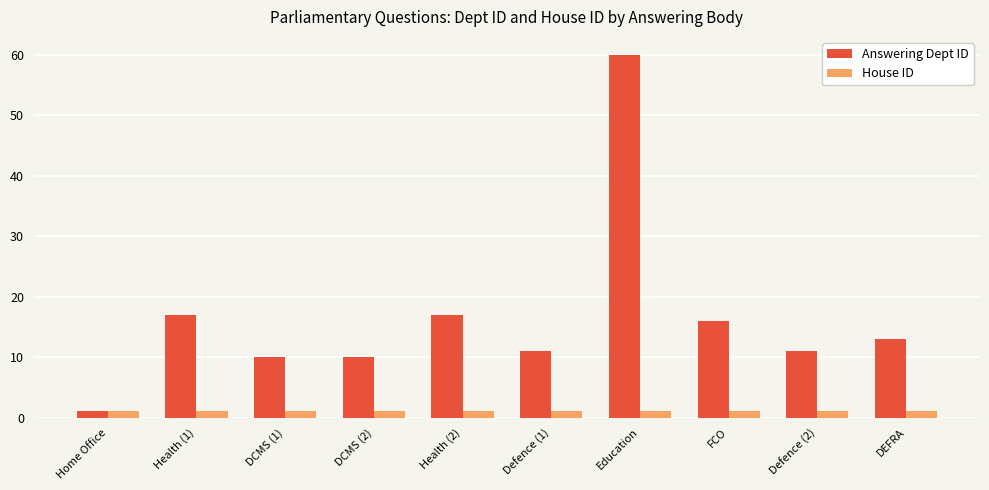

At Defence (2), list the series in order from smallest to largest.

House ID, Answering Dept ID